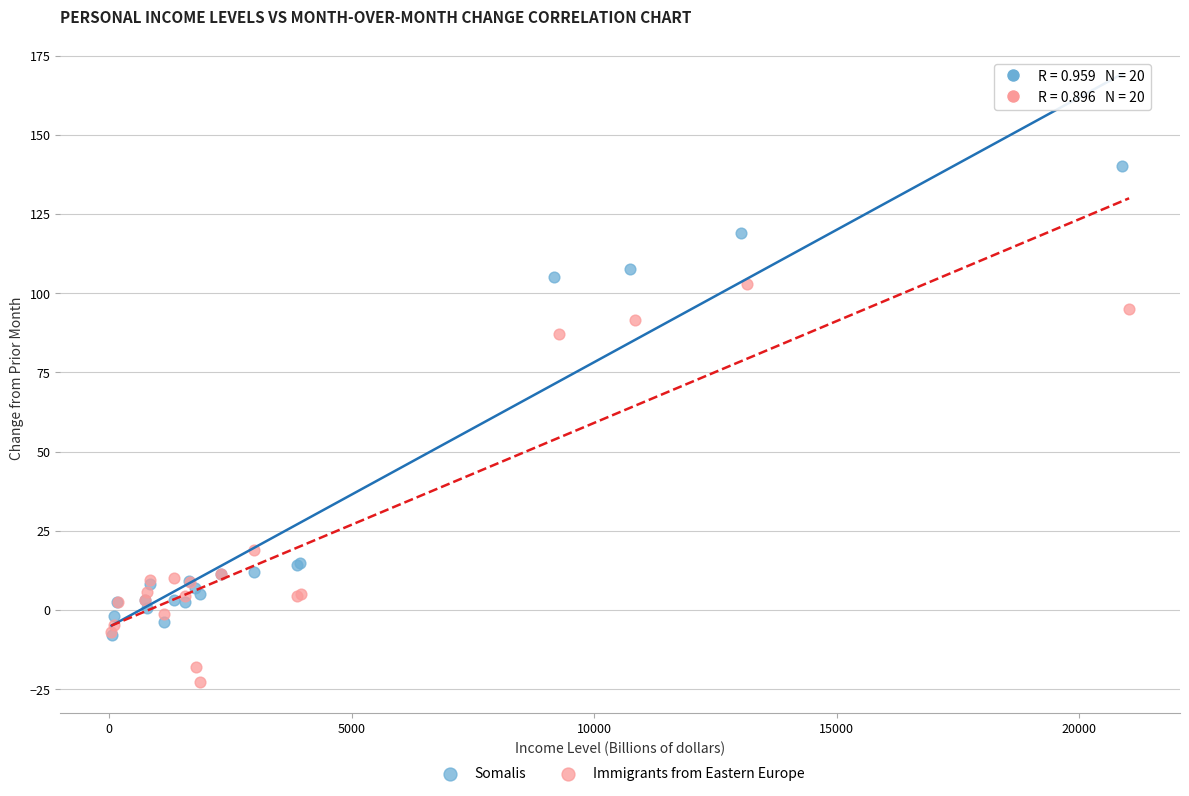

Which series contains the highest Y value?

Somalis